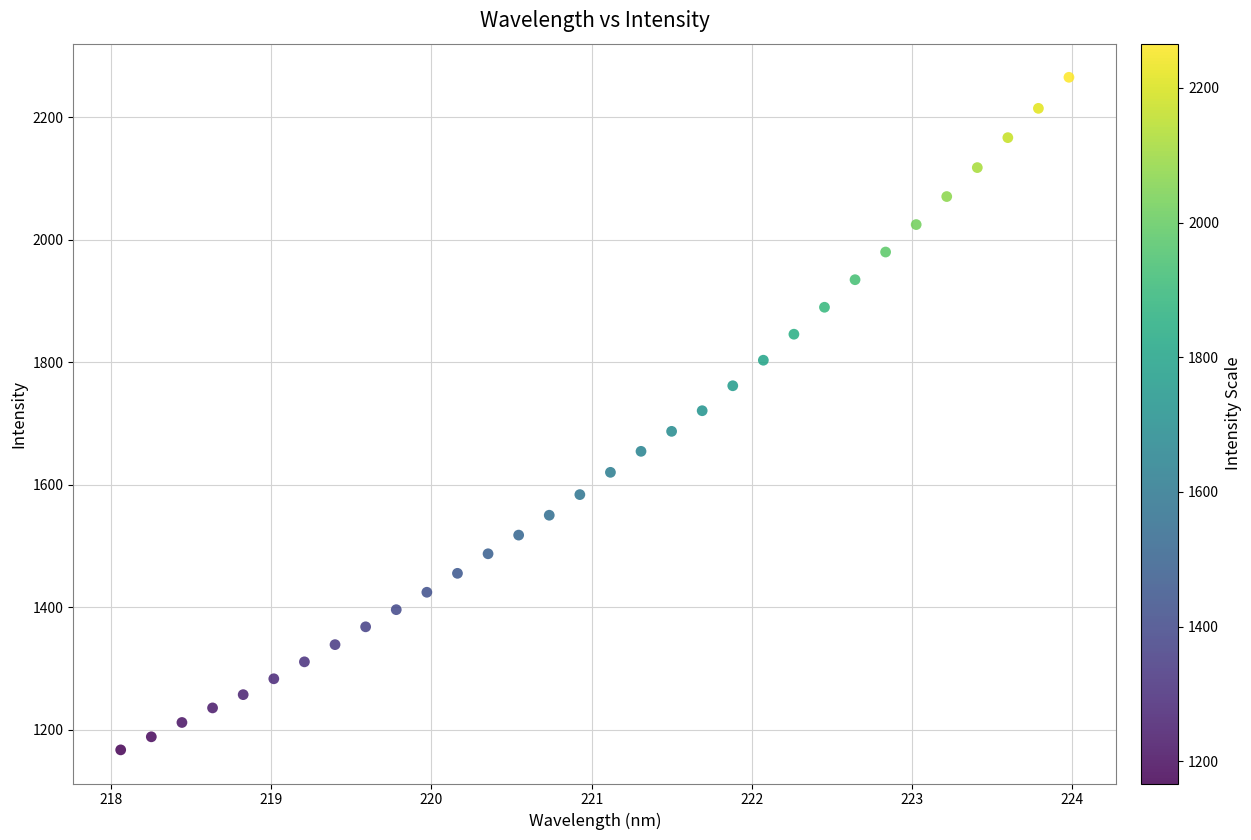

What is the range of X values (max minus min)?

5.9